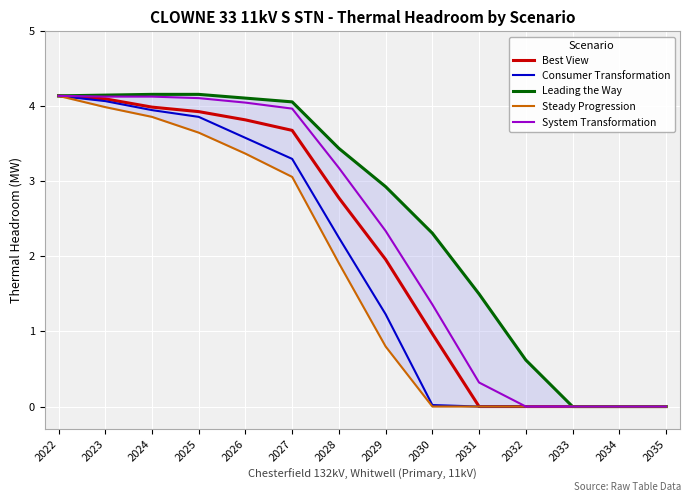

What is the value of the Best View point at the 2nd from the left?

4.1